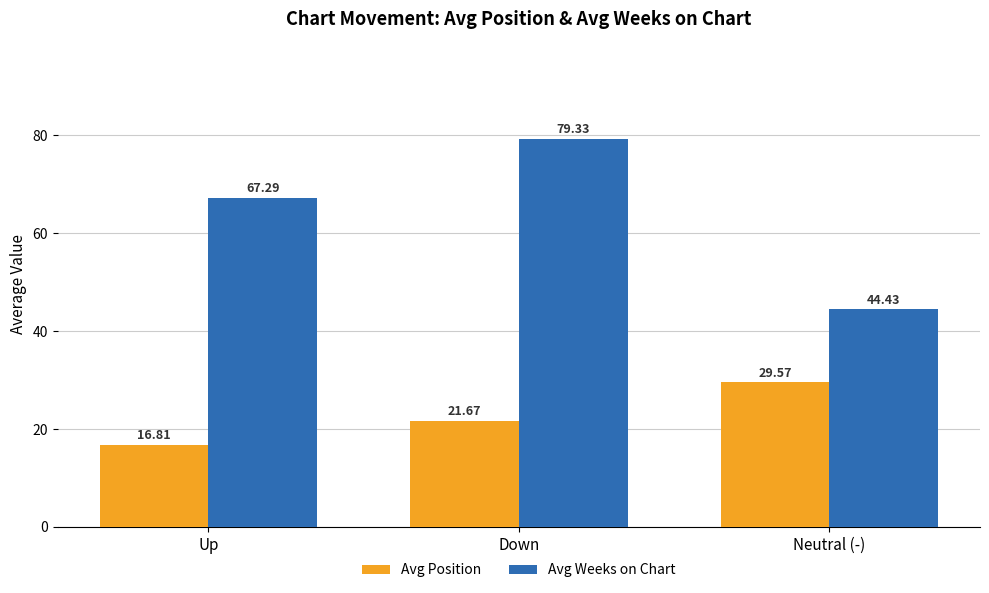

What is the label of the 1st bar from the left?

Up